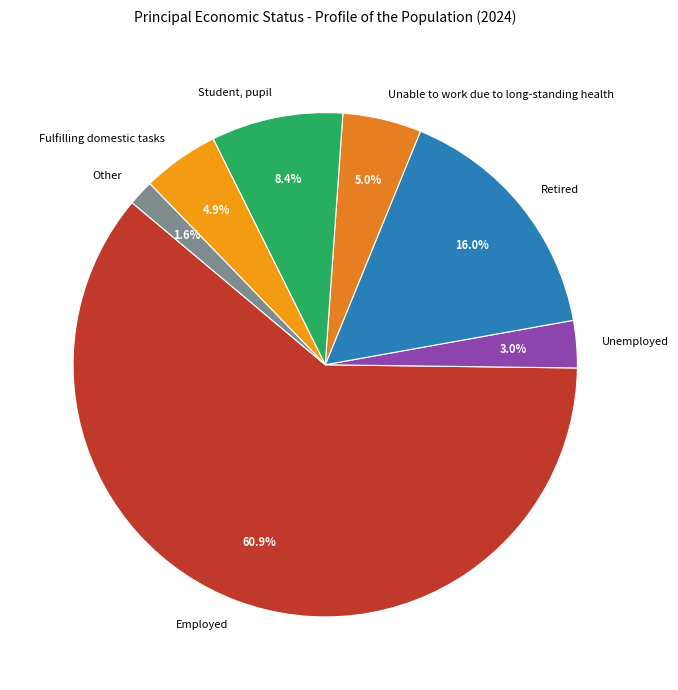

To the nearest percent, what is the difference between the largest and smallest slice percentages?

59%